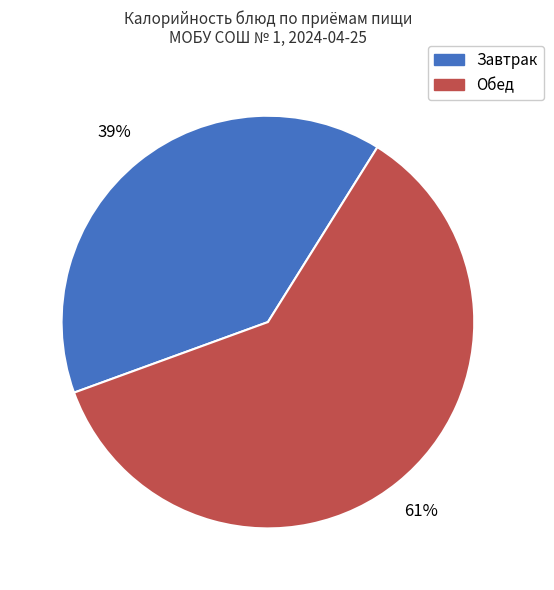

Is the sum of Завтрак and Обед greater than half?

Yes